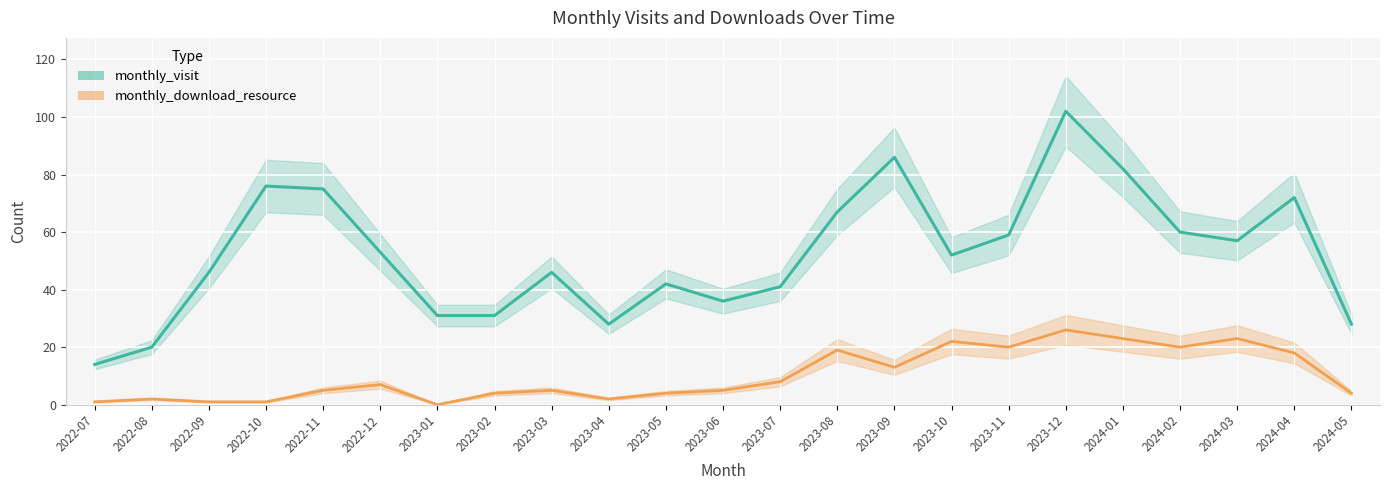

At 2024-01, list the series in order from largest to smallest.

monthly_visit, monthly_download_resource